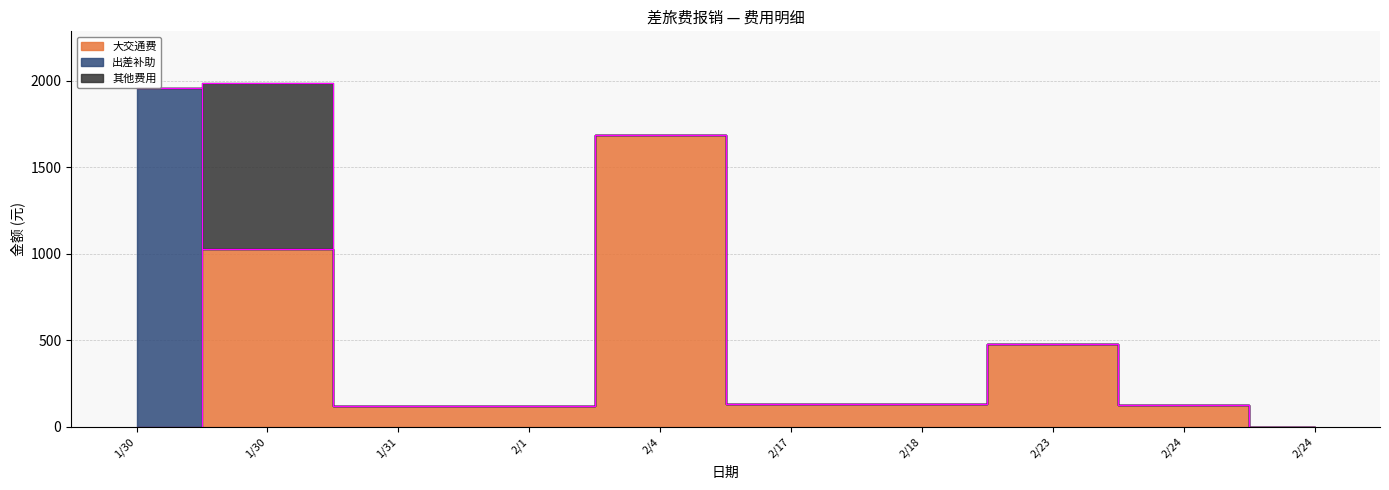

What is the label of the 6th point from the right?

2/4